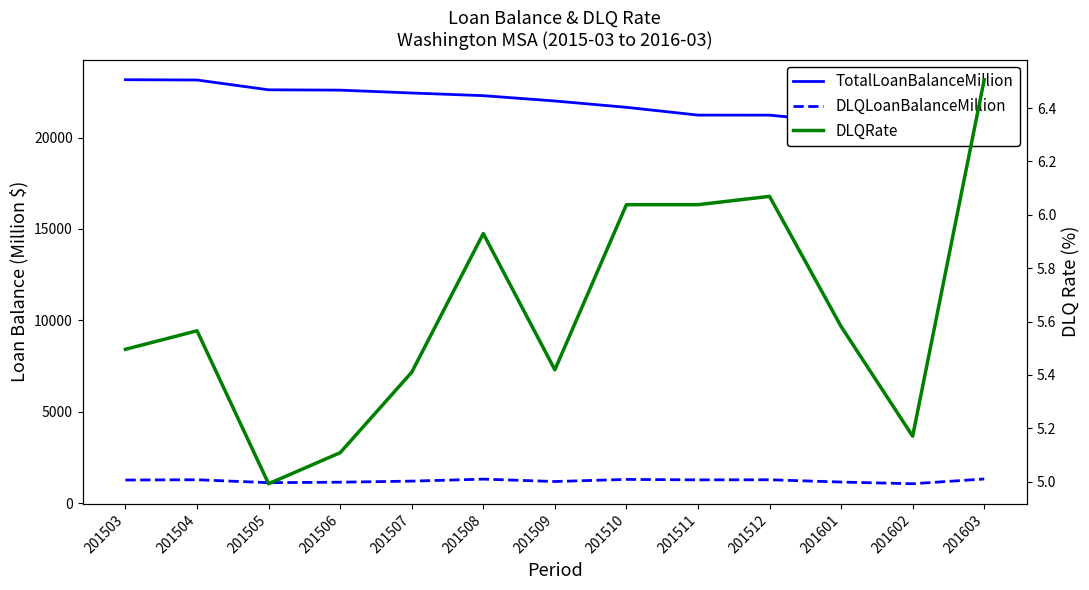

What is the minimum value shown in the chart?

5.0